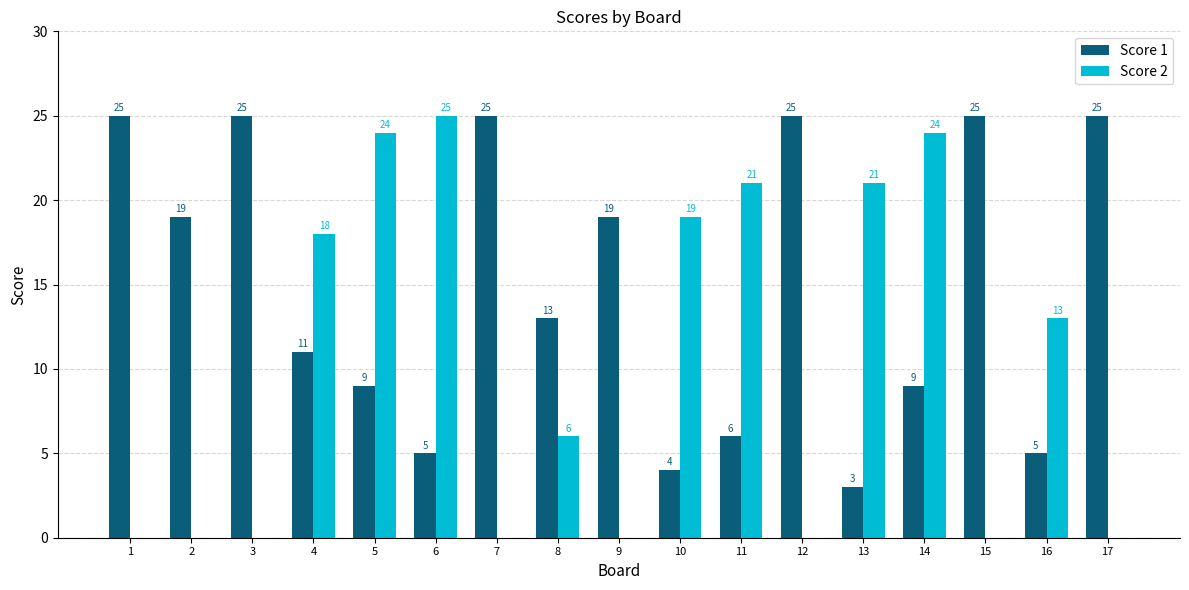

Reading right to left, extract all data points from this chart.

Score 1: 25	5	25	9	3	25	6	4	19	13	25	5	9	11	25	19	25
Score 2: 0	13	0	24	21	0	21	19	0	6	0	25	24	18	0	0	0